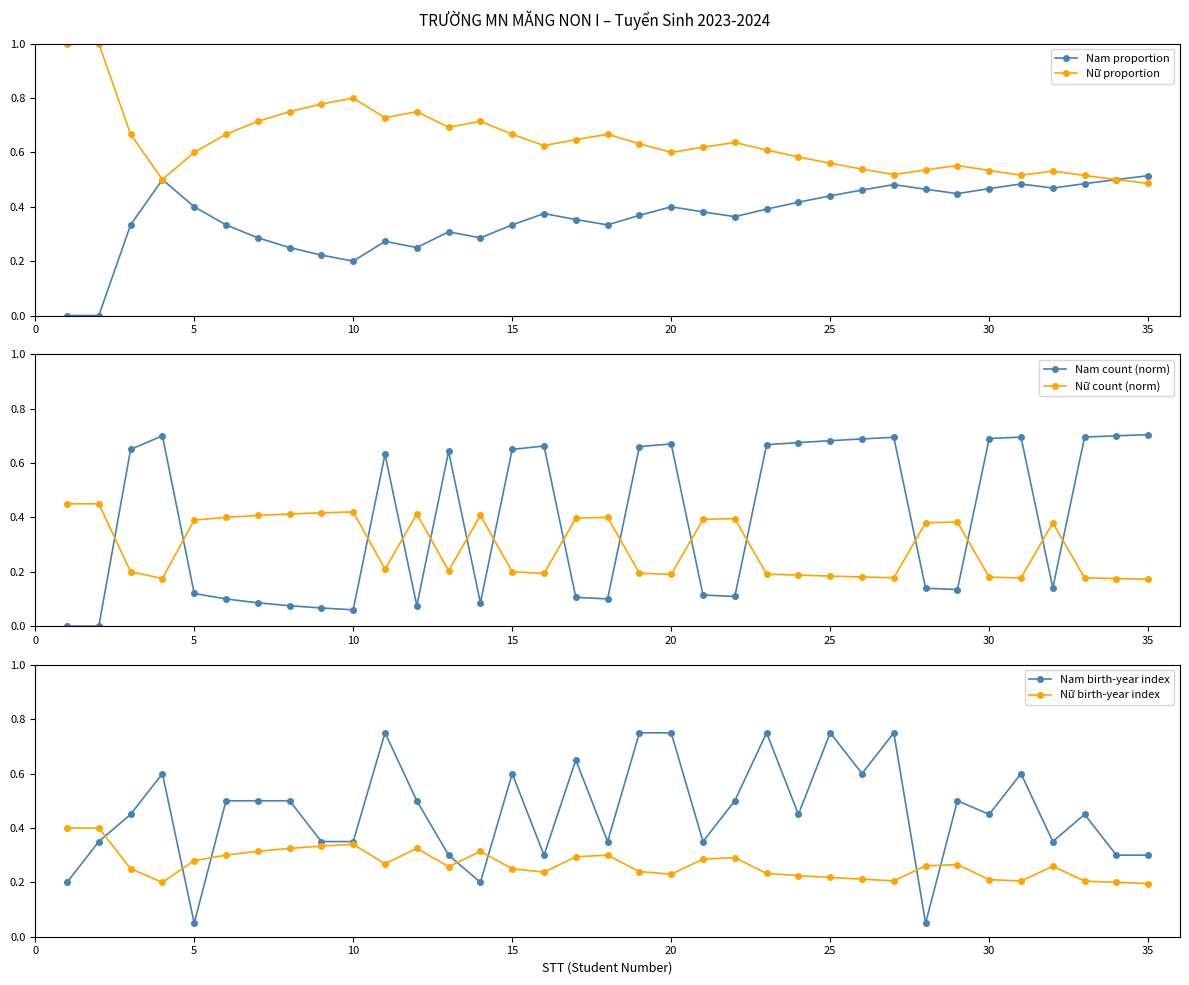

Reading left to right, transcribe all the data shown in this chart.

Nam proportion: 0.0	0.0	0.3	0.5	0.4	0.3	0.3	0.2	0.2	0.2	0.3	0.2	0.3	0.3	0.3	0.4	0.4	0.3	0.4	0.4	0.4	0.4	0.4	0.4	0.4	0.5	0.5	0.5	0.4	0.5	0.5	0.5	0.5	0.5	0.5
Nữ proportion: 1.0	1.0	0.7	0.5	0.6	0.7	0.7	0.8	0.8	0.8	0.7	0.8	0.7	0.7	0.7	0.6	0.6	0.7	0.6	0.6	0.6	0.6	0.6	0.6	0.6	0.5	0.5	0.5	0.6	0.5	0.5	0.5	0.5	0.5	0.5
Nam count (norm): 0.0	0.0	0.7	0.7	0.1	0.1	0.1	0.1	0.1	0.1	0.6	0.1	0.6	0.1	0.7	0.7	0.1	0.1	0.7	0.7	0.1	0.1	0.7	0.7	0.7	0.7	0.7	0.1	0.1	0.7	0.7	0.1	0.7	0.7	0.7
Nữ count (norm): 0.4	0.4	0.2	0.2	0.4	0.4	0.4	0.4	0.4	0.4	0.2	0.4	0.2	0.4	0.2	0.2	0.4	0.4	0.2	0.2	0.4	0.4	0.2	0.2	0.2	0.2	0.2	0.4	0.4	0.2	0.2	0.4	0.2	0.2	0.2
Nam birth-year index: 0.2	0.3	0.4	0.6	0.1	0.5	0.5	0.5	0.3	0.3	0.8	0.5	0.3	0.2	0.6	0.3	0.7	0.3	0.8	0.8	0.3	0.5	0.8	0.4	0.8	0.6	0.8	0.1	0.5	0.4	0.6	0.3	0.4	0.3	0.3
Nữ birth-year index: 0.4	0.4	0.2	0.2	0.3	0.3	0.3	0.3	0.3	0.3	0.3	0.3	0.3	0.3	0.2	0.2	0.3	0.3	0.2	0.2	0.3	0.3	0.2	0.2	0.2	0.2	0.2	0.3	0.3	0.2	0.2	0.3	0.2	0.2	0.2